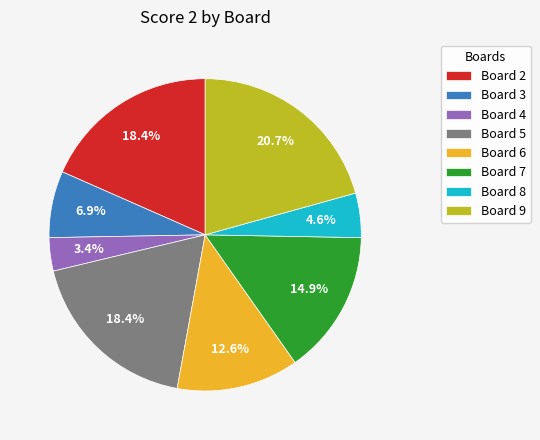

What portion of the pie excludes Board 2?

81.6%